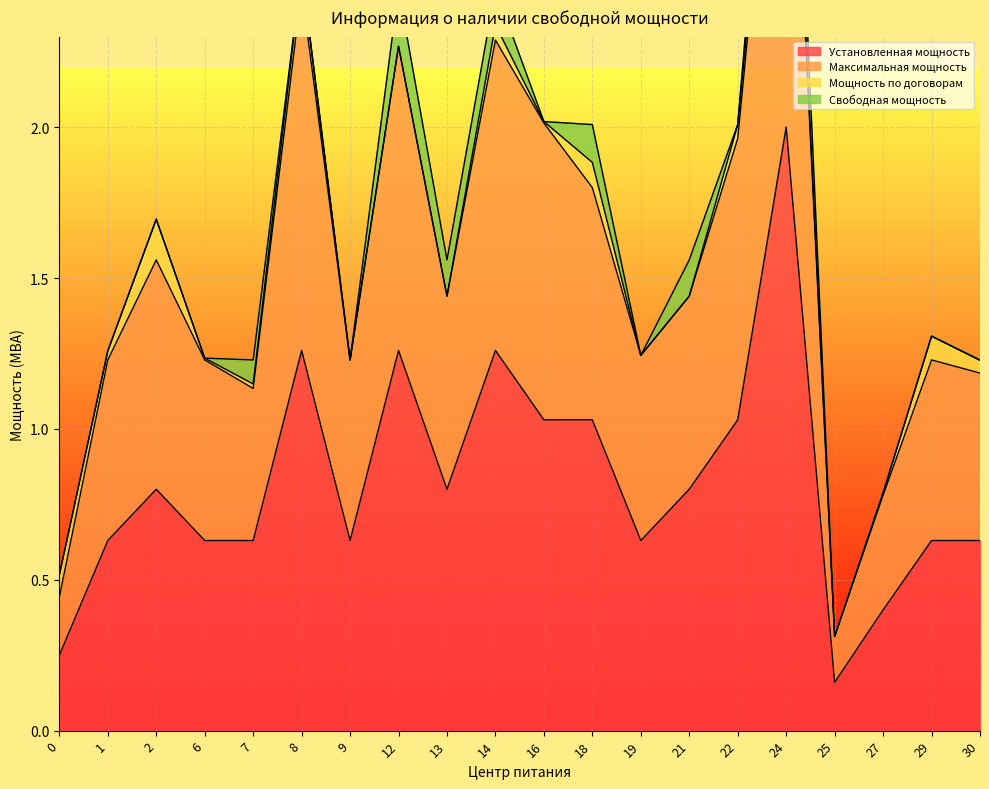

What is the difference between the second highest and minimum values in the Установленная мощность series?

1.1